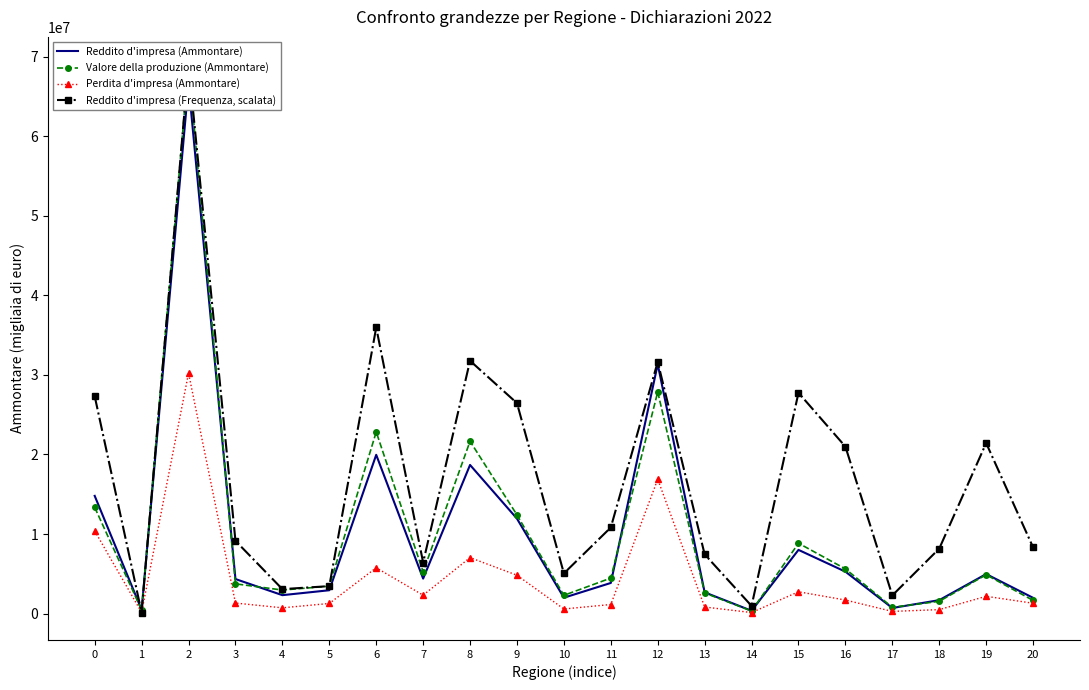

In Reddito d'impresa (Frequenza, scalata), how many points are higher than both neighbors (excluding endpoints)?

6